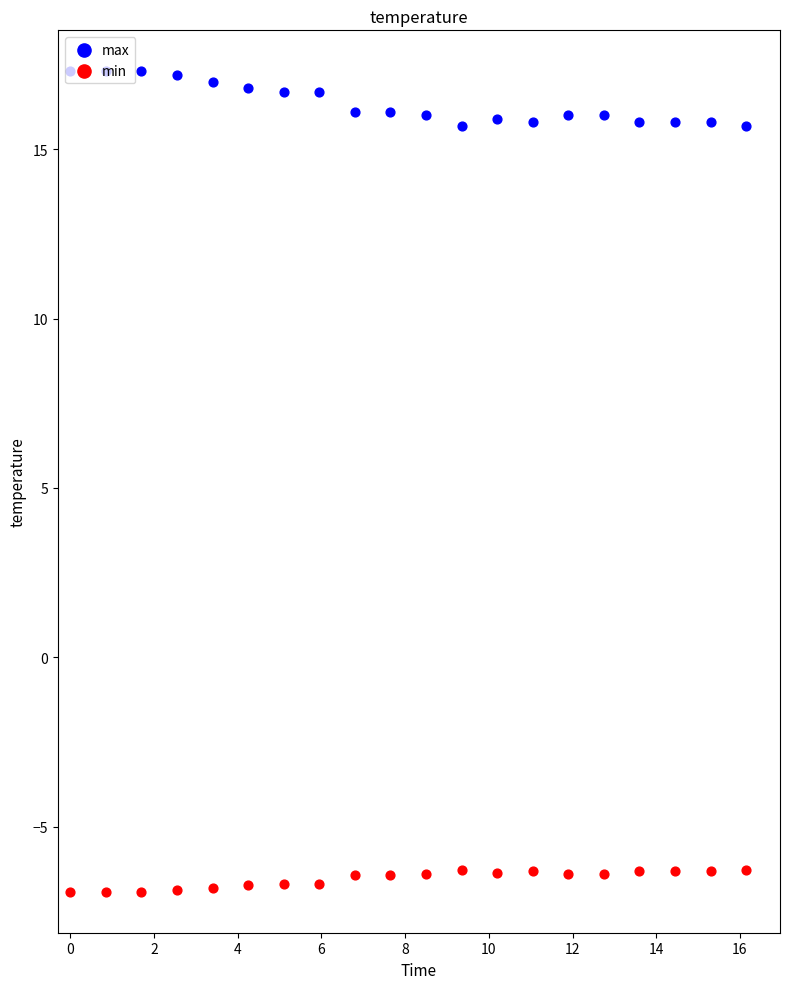

What are all the series names shown in the legend?

max, min